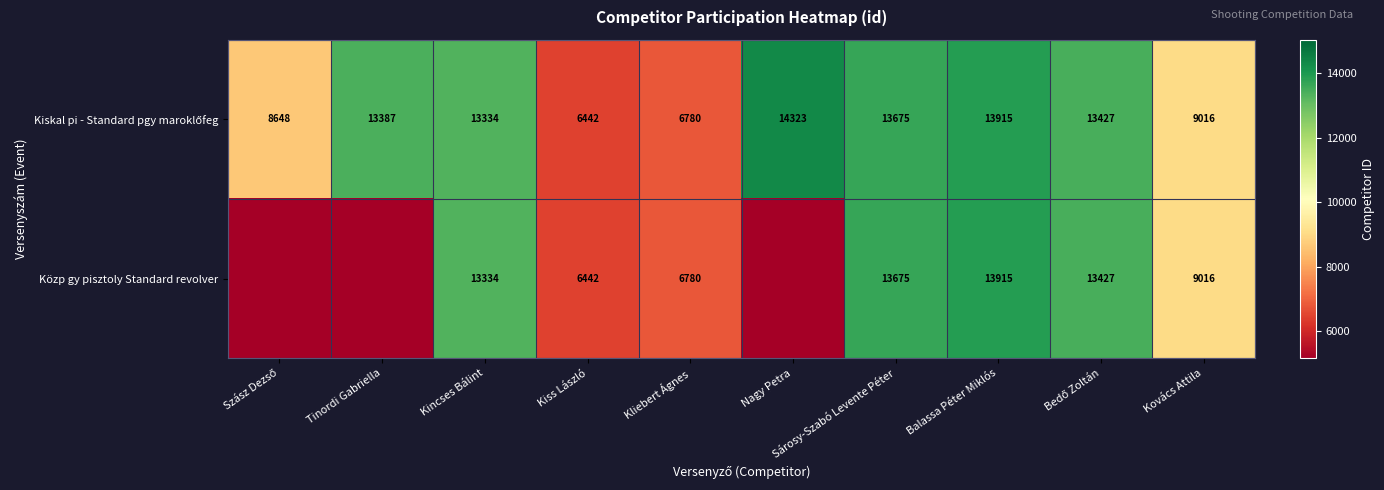

What is the total value across all series at Kliebert Ágnes?

13560